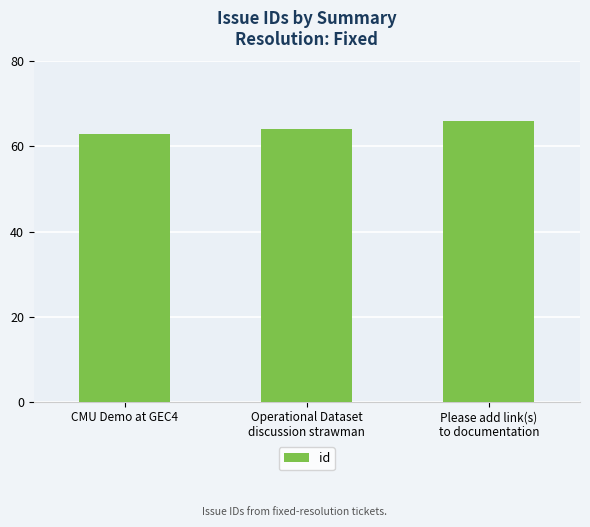

How many values are below 64?

1